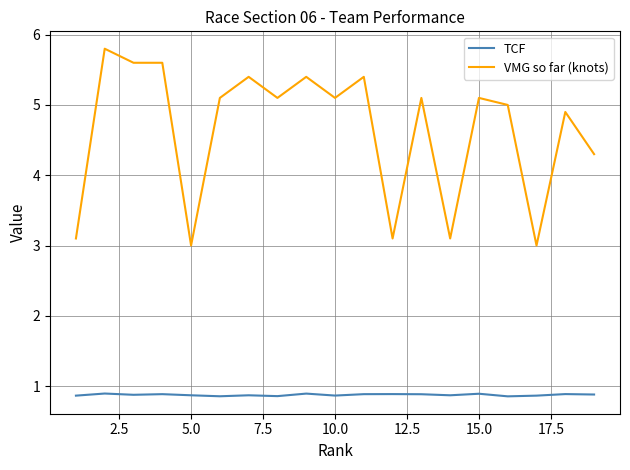

Which series has the widest spread of values?

VMG so far (knots)